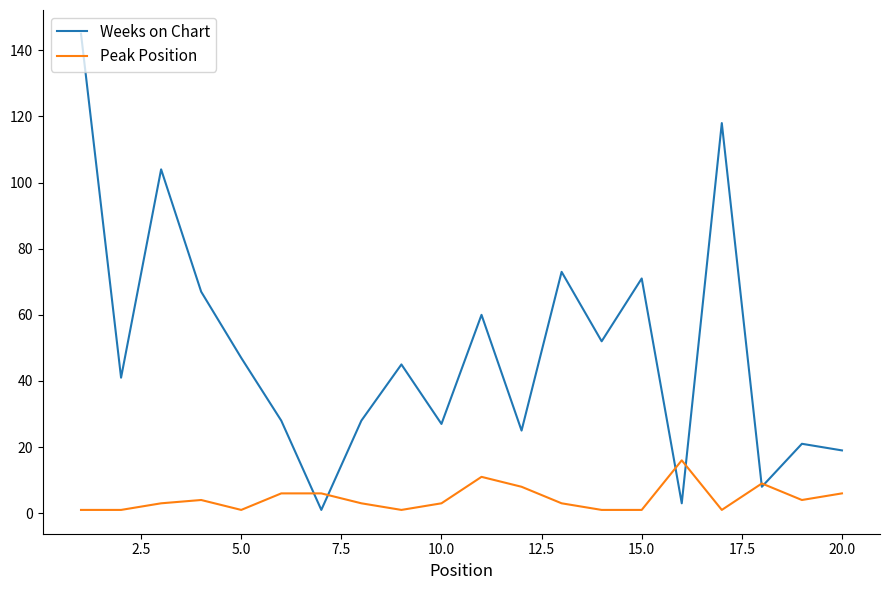

What is the maximum value for Weeks on Chart?

145